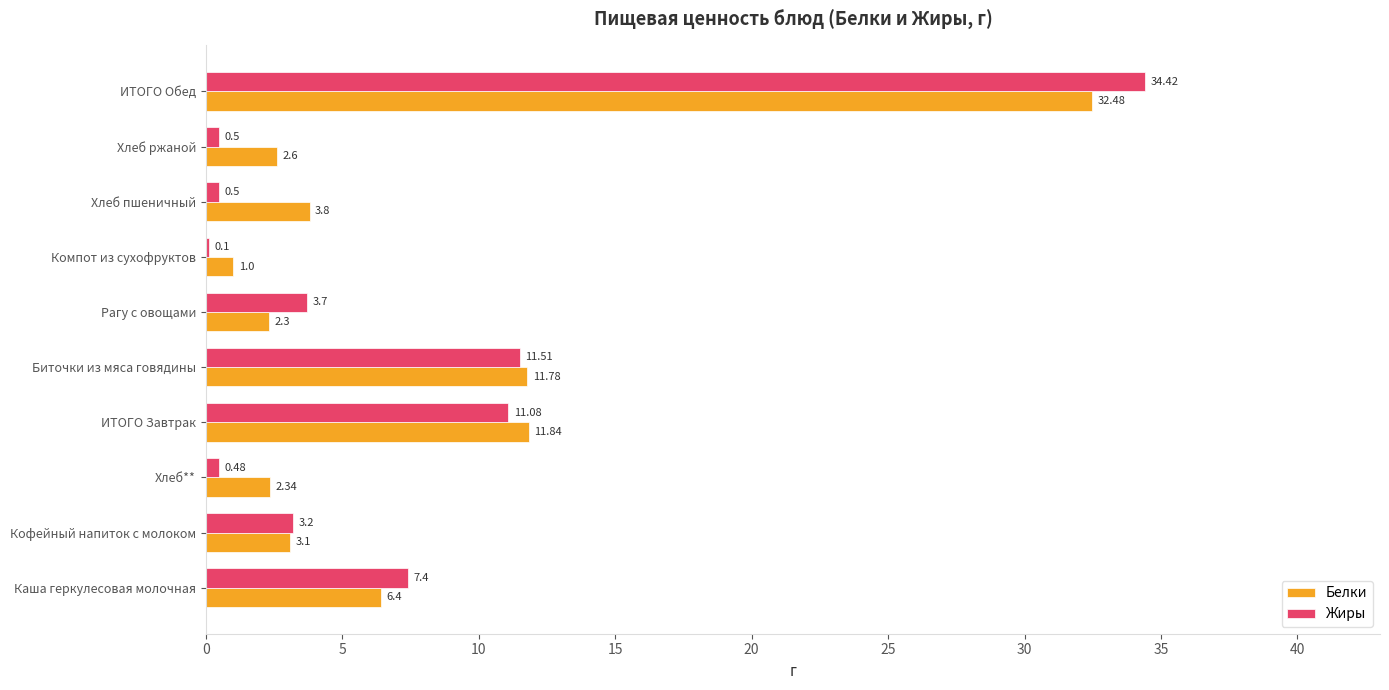

At which category is the sum across all series the highest?

ИТОГО Обед